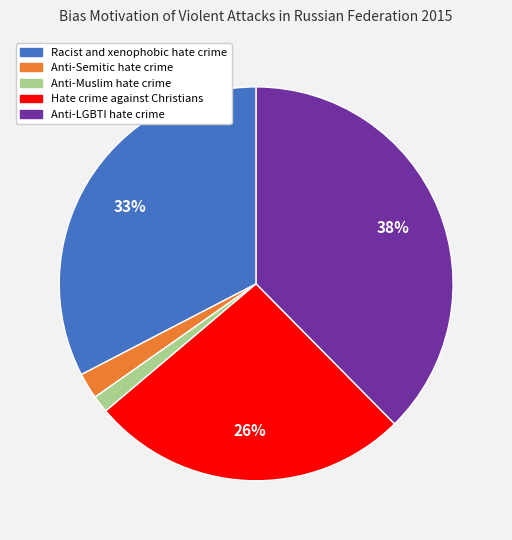

Is the sum of Anti-Muslim hate crime and Racist and xenophobic hate crime greater than half?

No